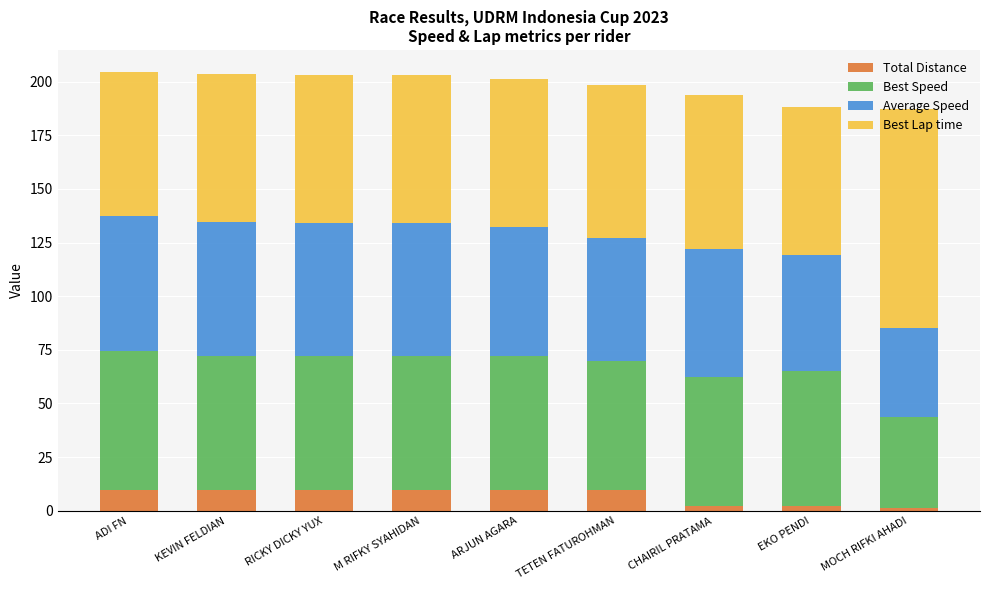

True or false: Total Distance has a value of 9.6 at ADI FN.

True